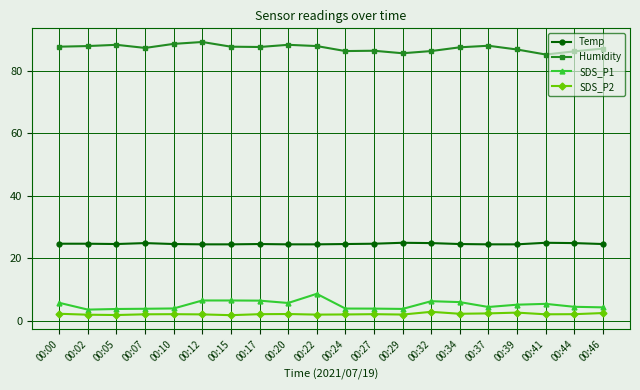

Which series has the largest total across all categories?

Humidity